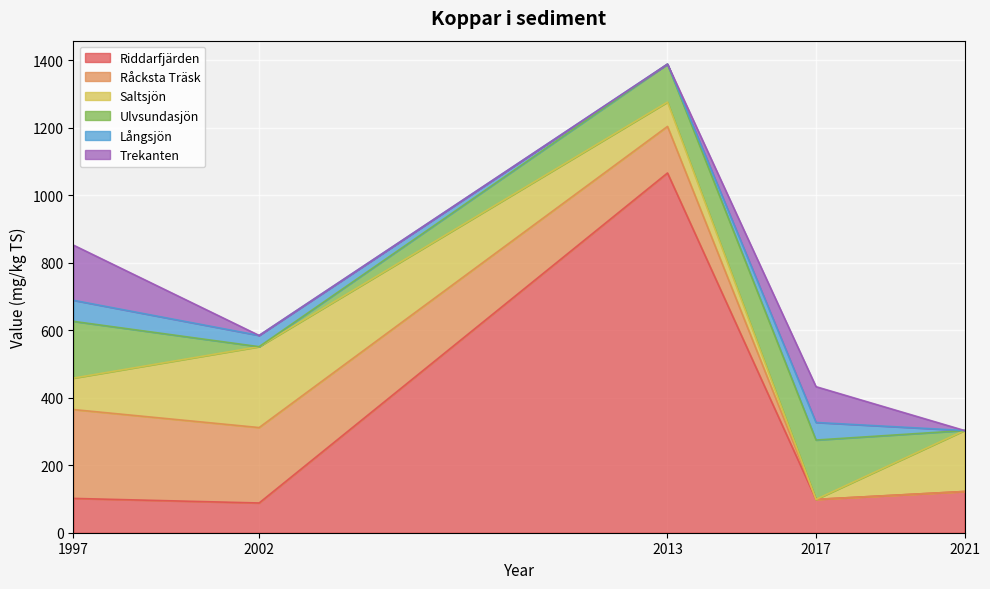

Reading right to left, what are all the values shown in this chart?

Riddarfjärden: 122.3	98.8	1066.5	88.2	101.7
Råcksta Träsk: 0.0	0.0	138.1	223.6	263.4
Saltsjön: 180.8	0.0	72.1	239.7	93.2
Ulvsundasjön: 0.0	176.0	112.6	0.0	168.2
Långsjön: 0.0	52.1	0.0	33.3	62.5
Trekanten: 0.0	106.1	0.0	0.0	163.5